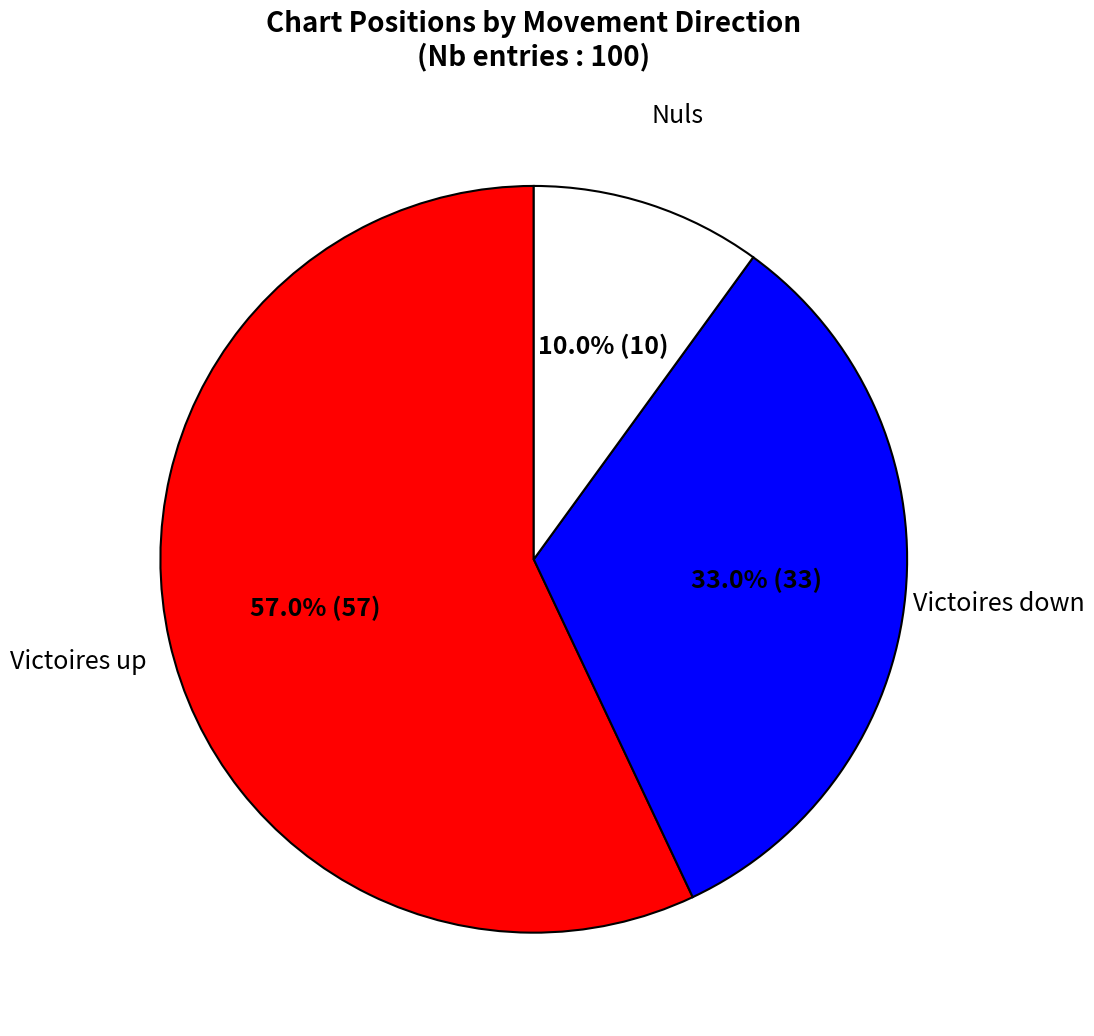

Is there any slice that represents more than half of the pie?

Yes